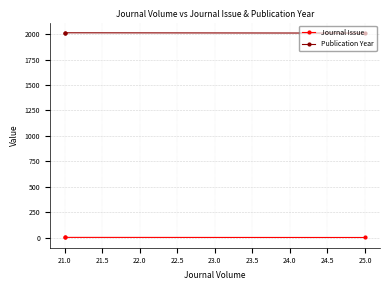

Is it true that Journal Issue equals 2 at 21.0?

True